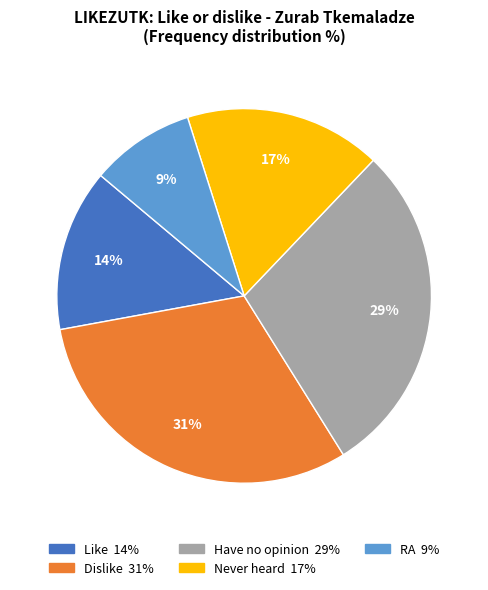

Is there any slice that represents more than half of the pie?

No